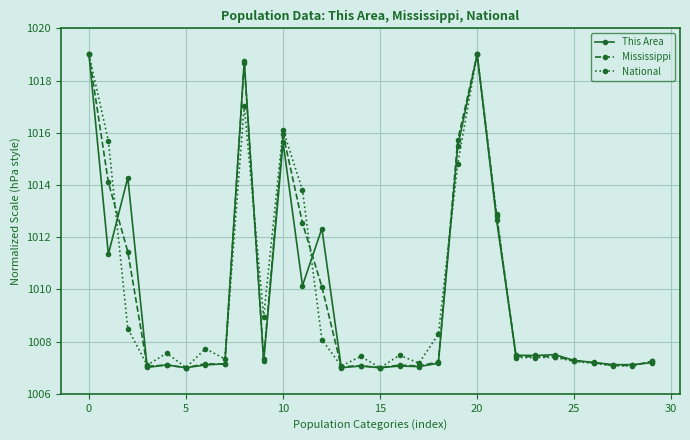

What is the value of the Mississippi point at the 13th from the left?

1010.1